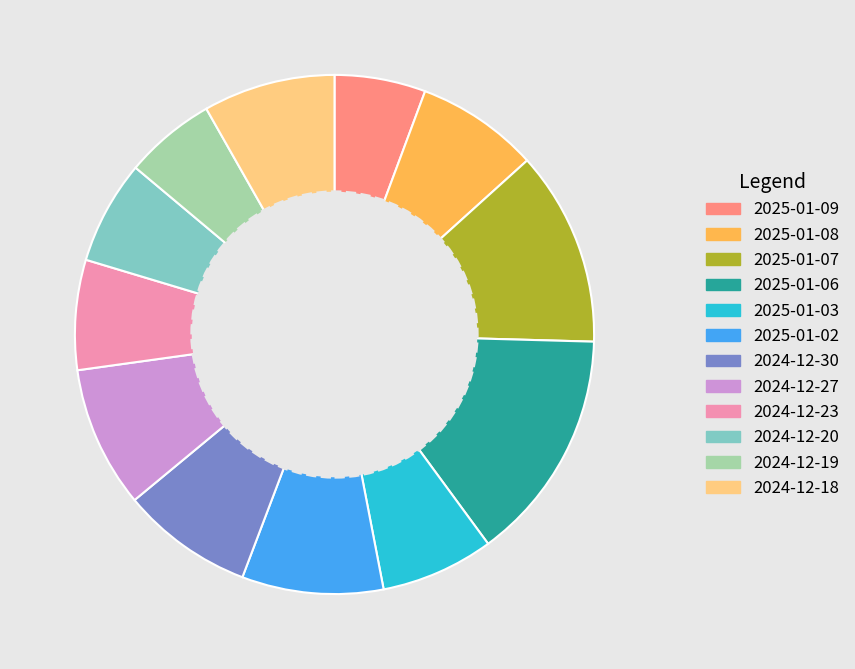

How many segments does this pie chart have?

12